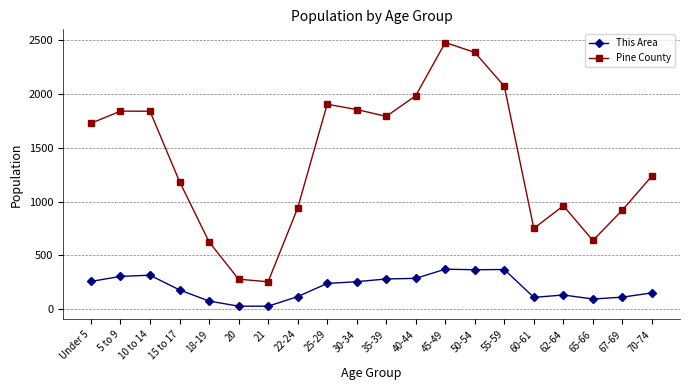

True or false: Pine County has a value of 1906 at 25-29.

True